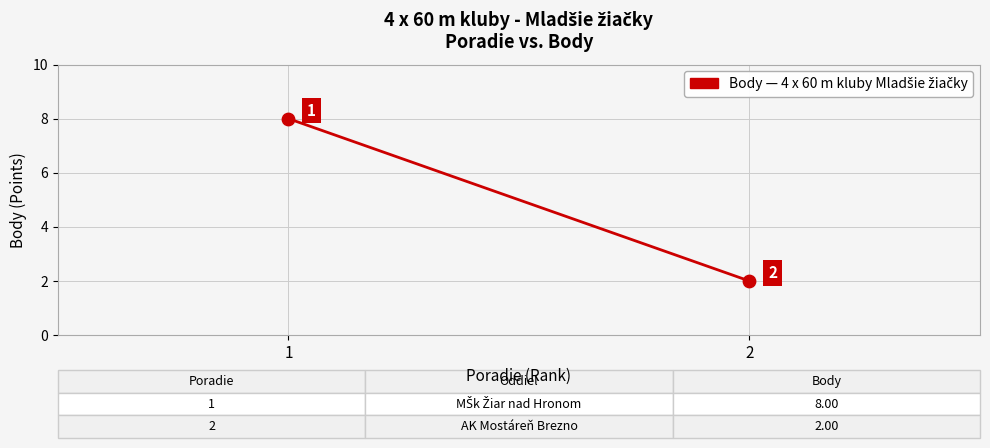

What is the average Y value?

5